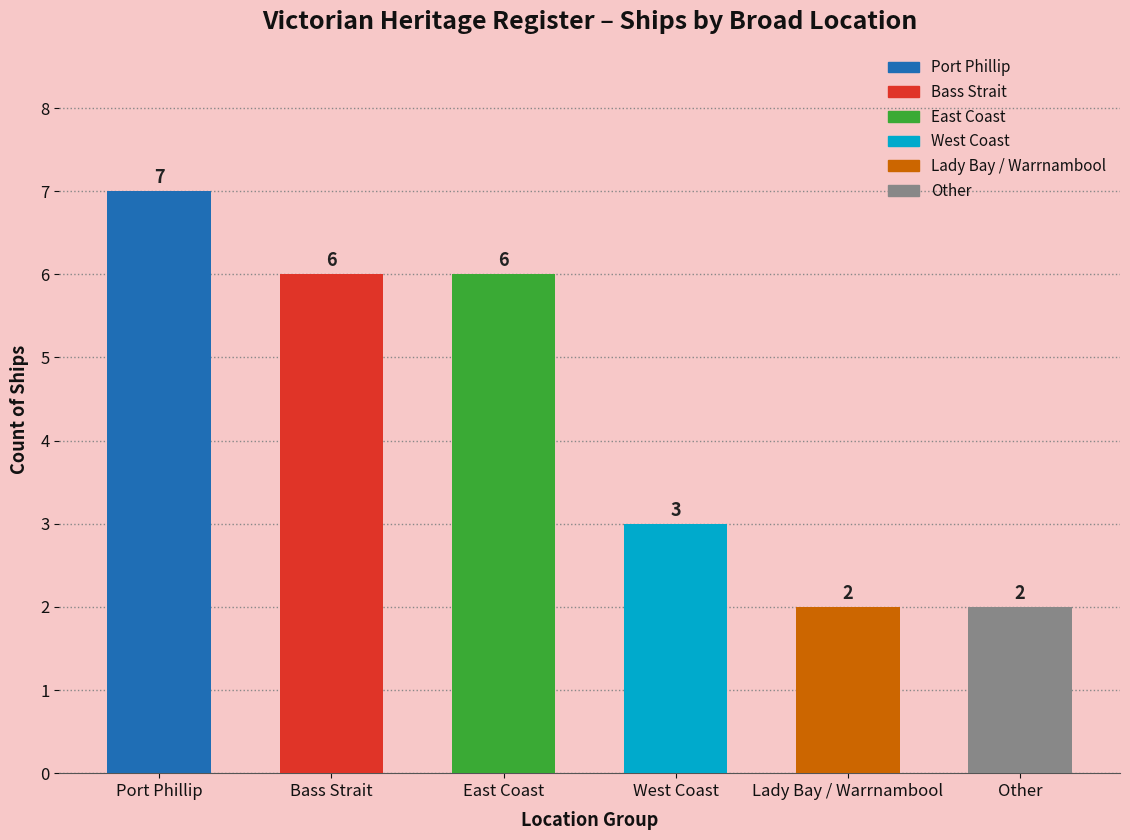

Reading right to left, extract all data points from this chart.

Other=2	Lady Bay / Warrnambool=2	West Coast=3	East Coast=6	Bass Strait=6	Port Phillip=7